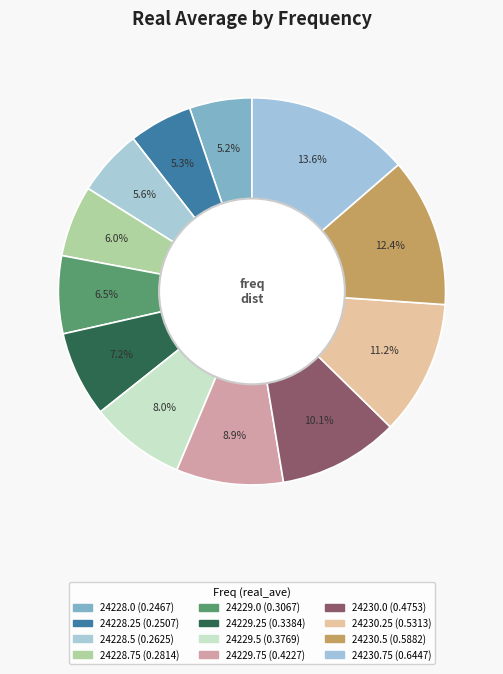

Rank the categories by value from lowest to highest.

24228.0, 24228.25, 24228.5, 24228.75, 24229.0, 24229.25, 24229.5, 24229.75, 24230.0, 24230.25, 24230.5, 24230.75